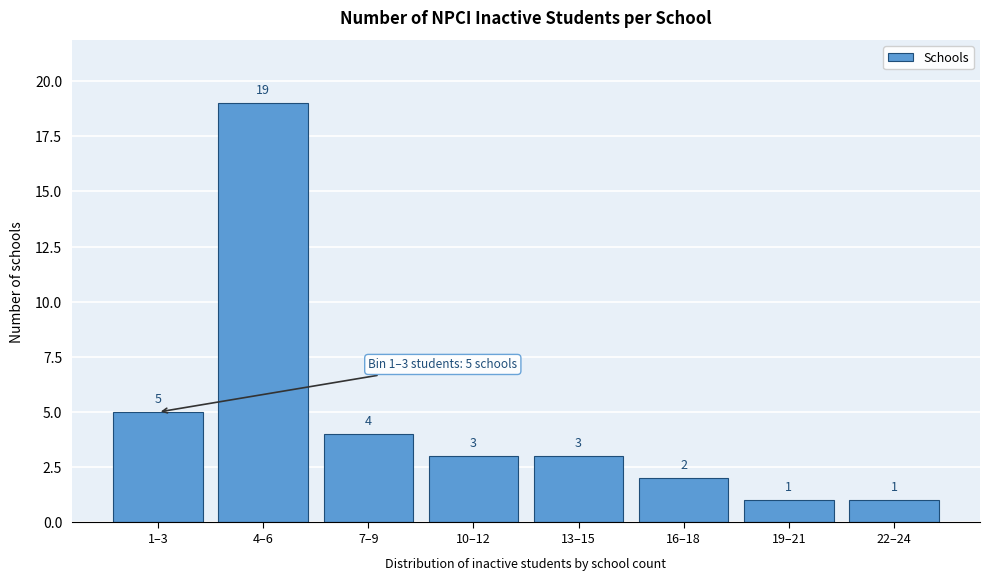

Reading left to right, what are all the values shown in this chart?

5	19	4	3	3	2	1	1